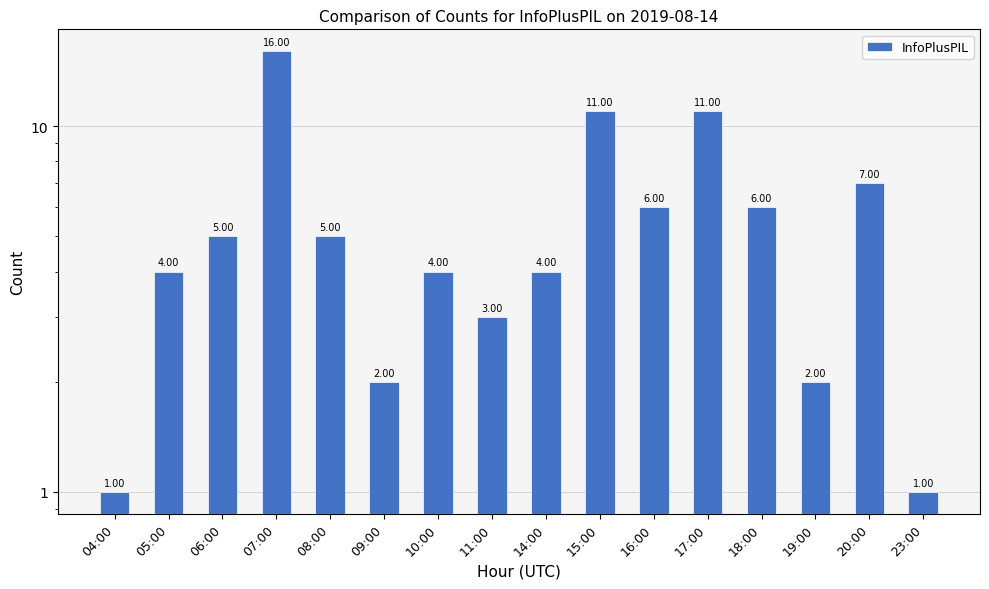

Which has a higher value, 10:00 or 09:00?

10:00